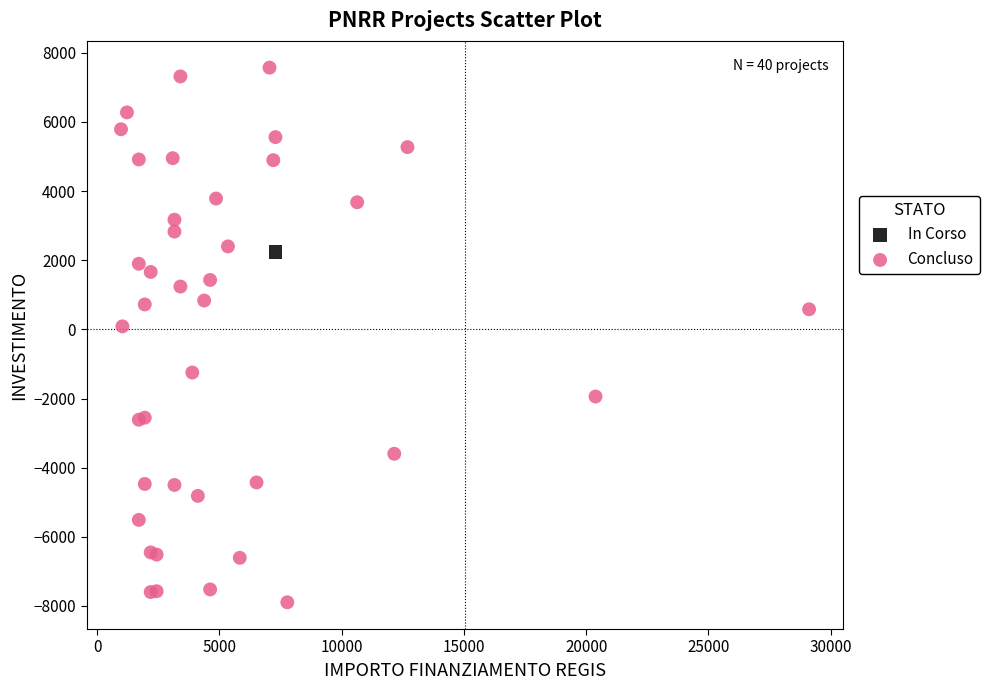

What are all the series names shown in the legend?

In Corso, Concluso